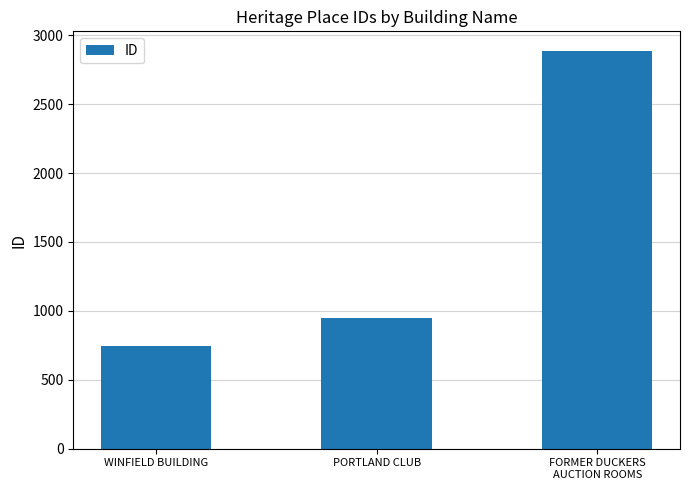

Does the chart contain stacked bars?

No